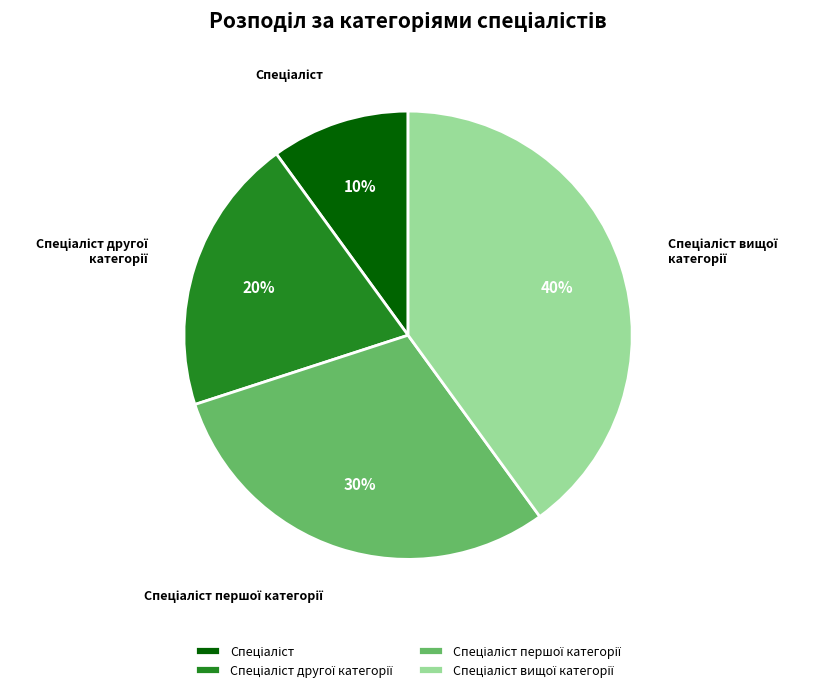

Is there any slice that represents more than half of the pie?

No